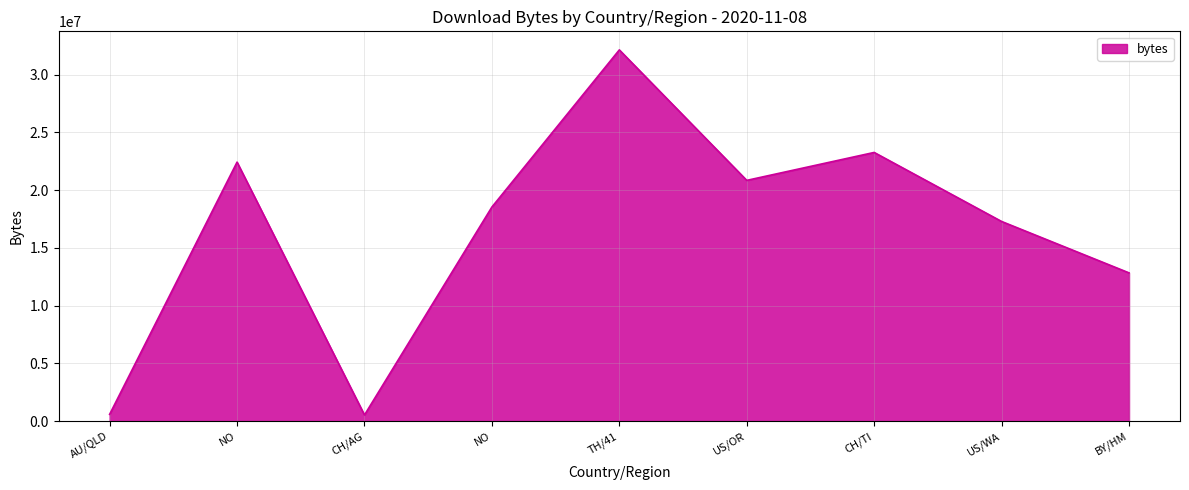

How many lines are shown in the chart?

1